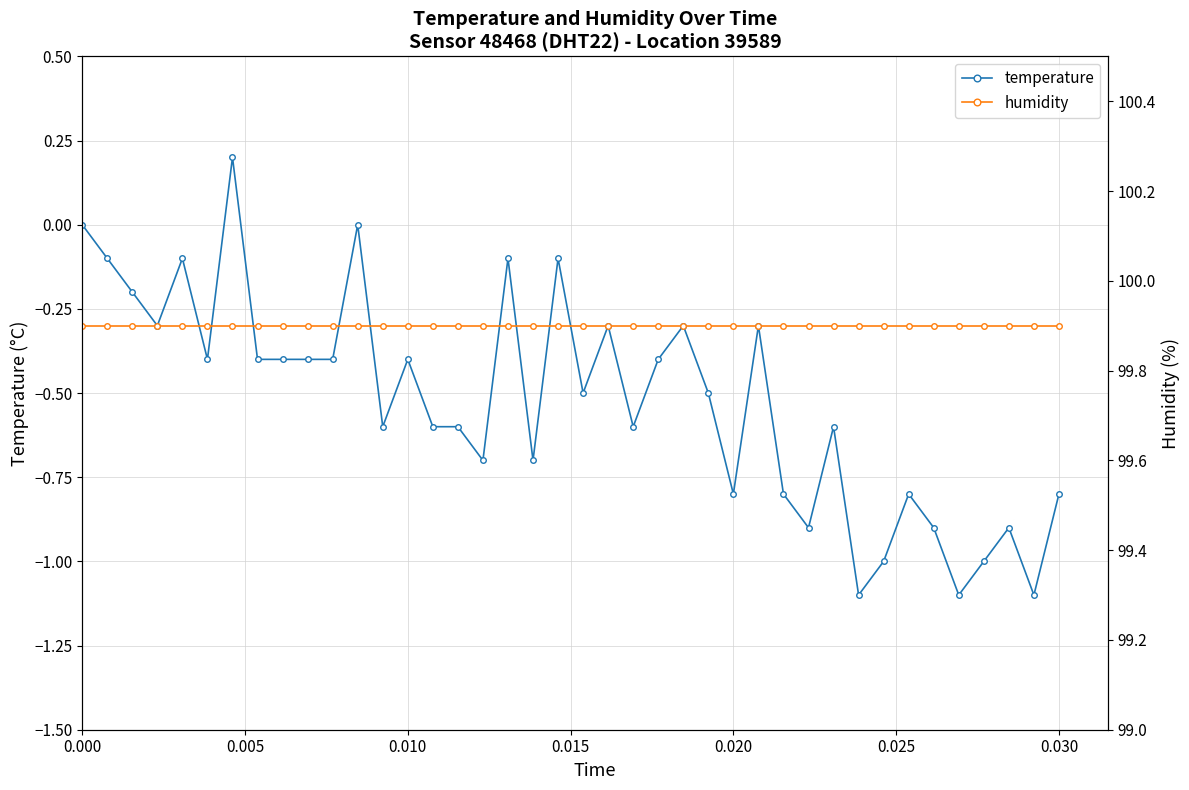

What is the difference between the maximum and minimum values in the temperature series?

1.3